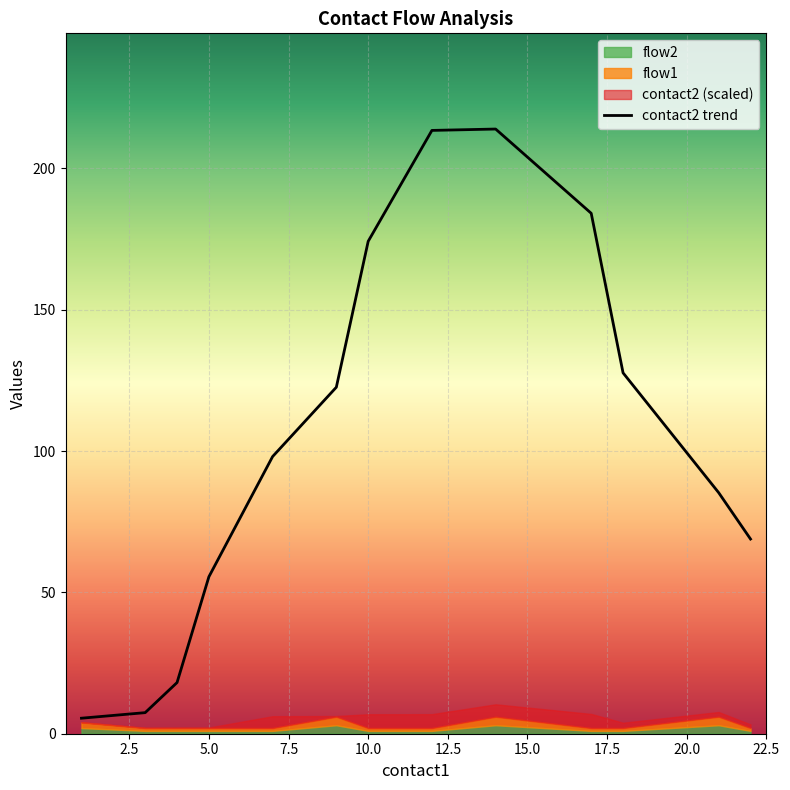

The value of contact2 trend at 5.0 is 12.0. True or false?

False